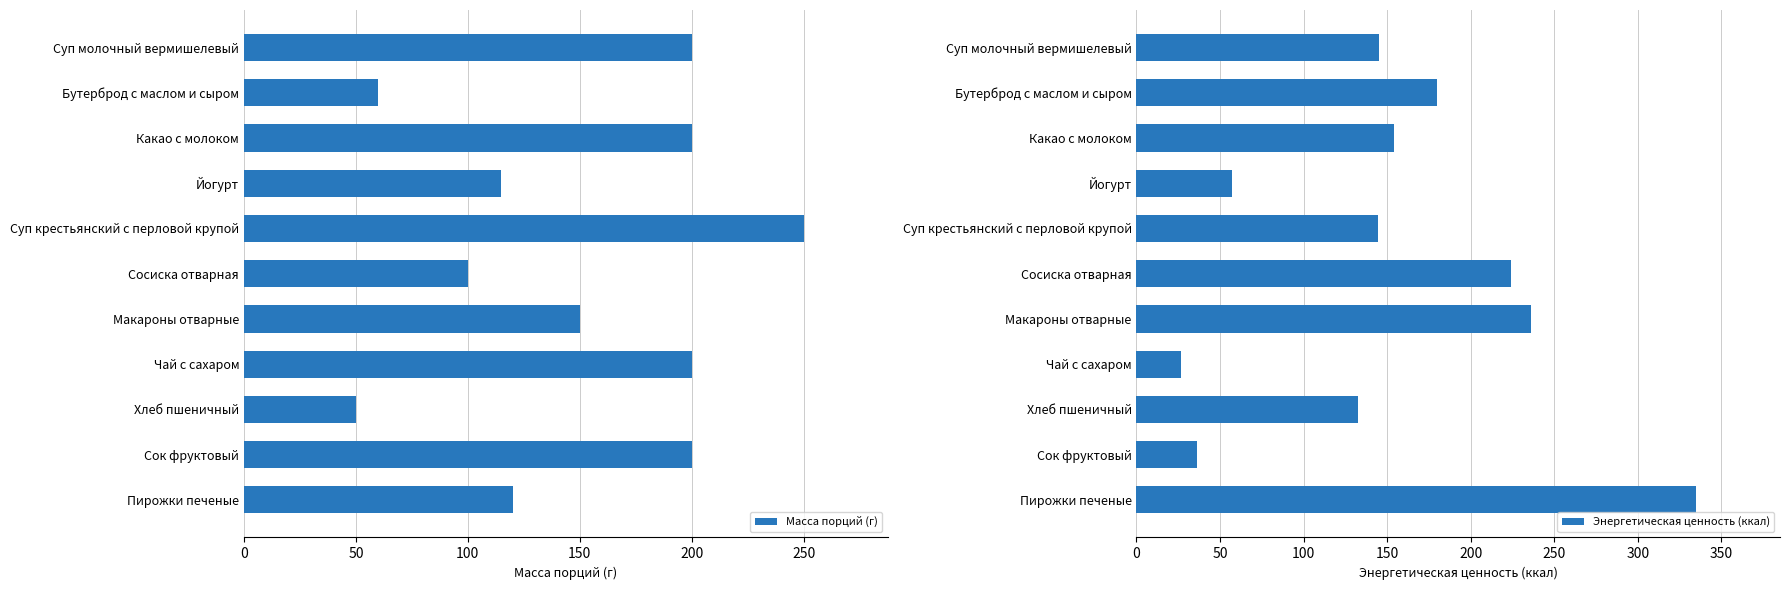

What are all the series names shown in the legend?

Масса порций (г), Энергетическая ценность (ккал)